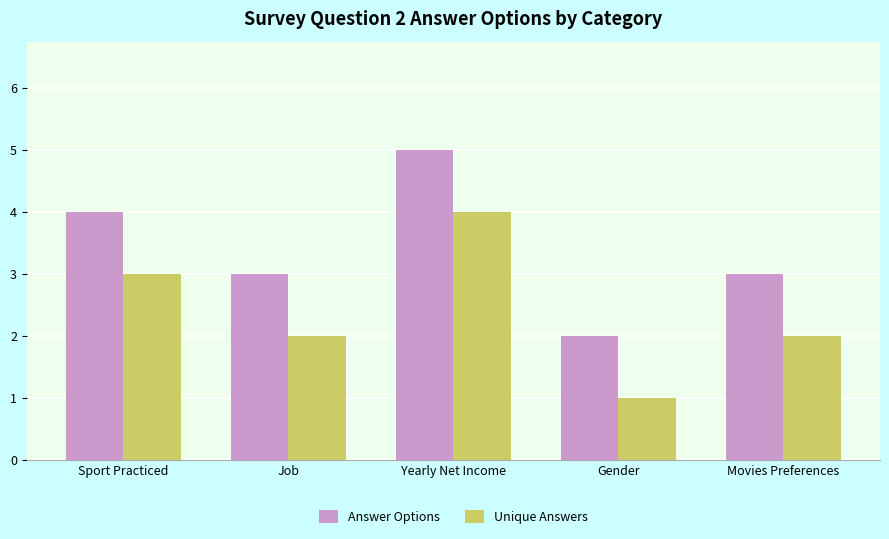

What is the spread (max minus min) of values at Movies Preferences?

1